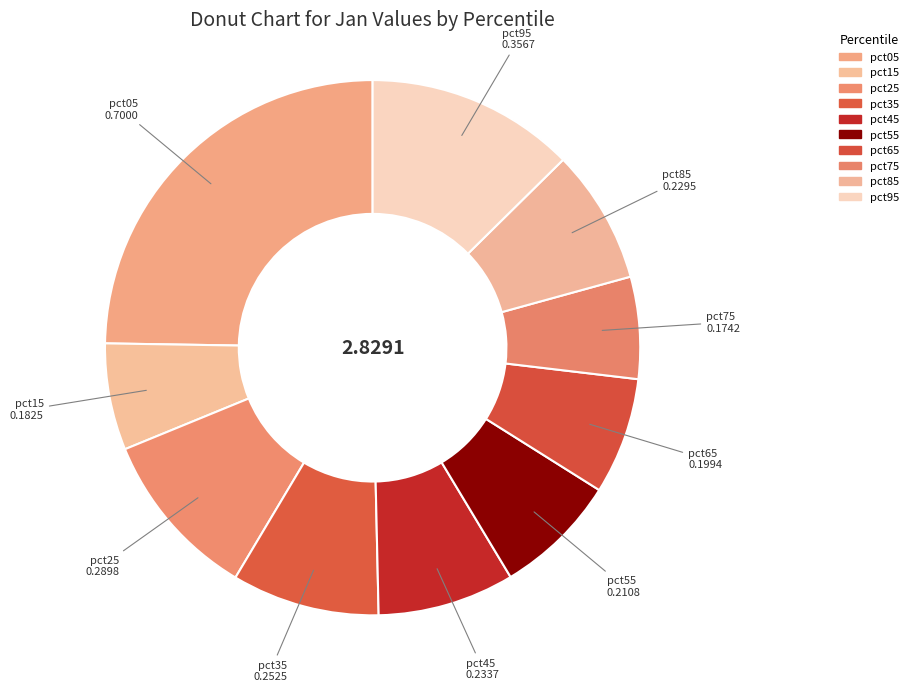

Does pct35 account for over 50% of the chart?

No